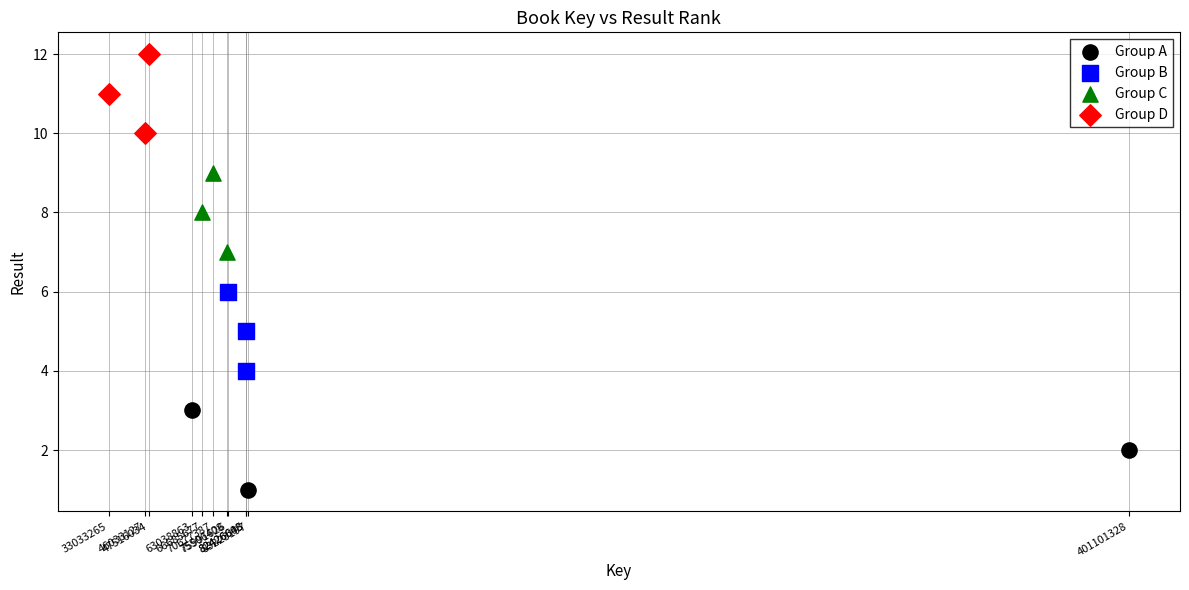

Which series reaches the maximum Y coordinate?

Group D